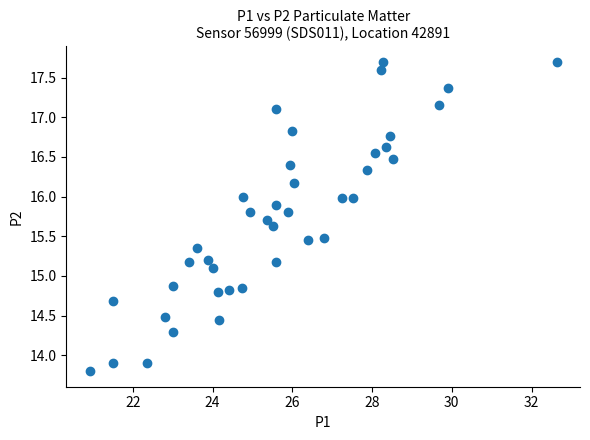

What is the range of X values (max minus min)?

11.7